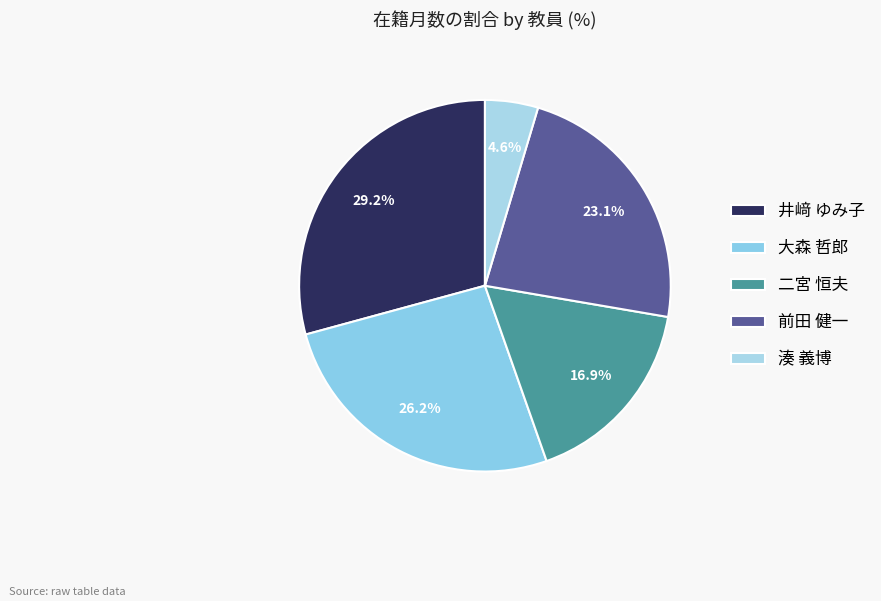

Is it true that 井﨑 ゆみ子 is 29% of the pie?

True